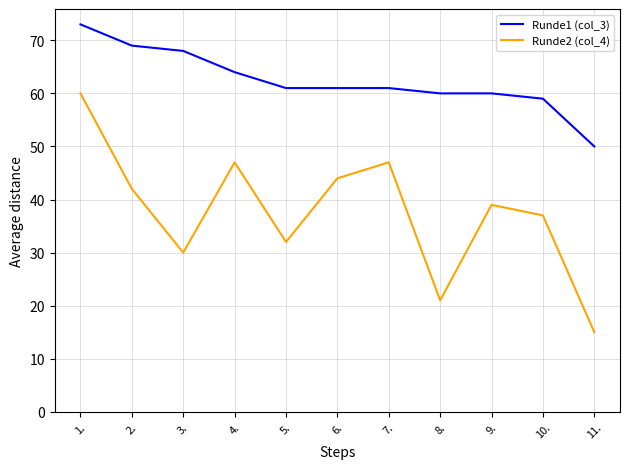

How many values in the Runde2 (col_4) series are below 39?

5